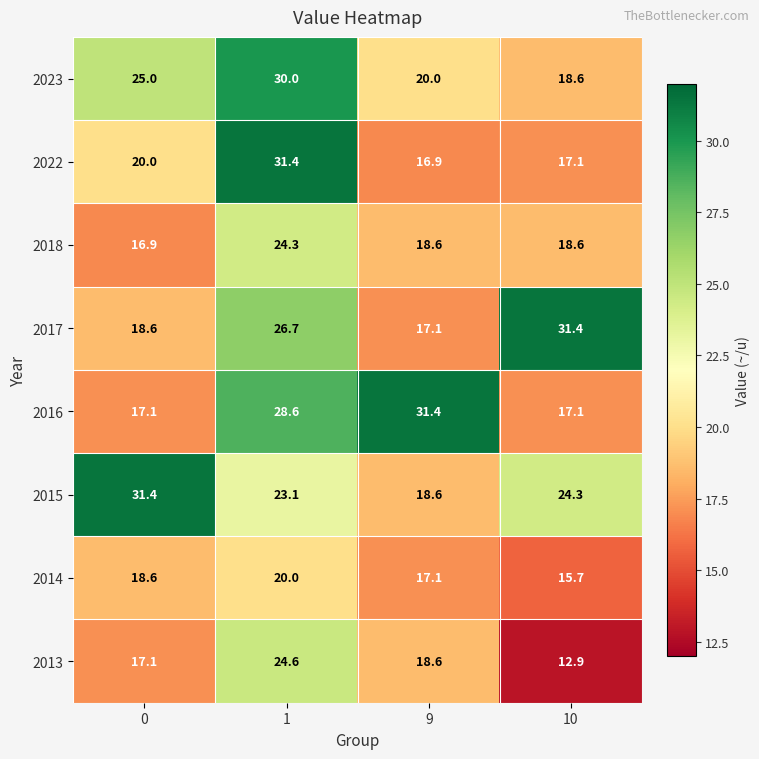

Which category has the lowest value in the 2015 series?

9